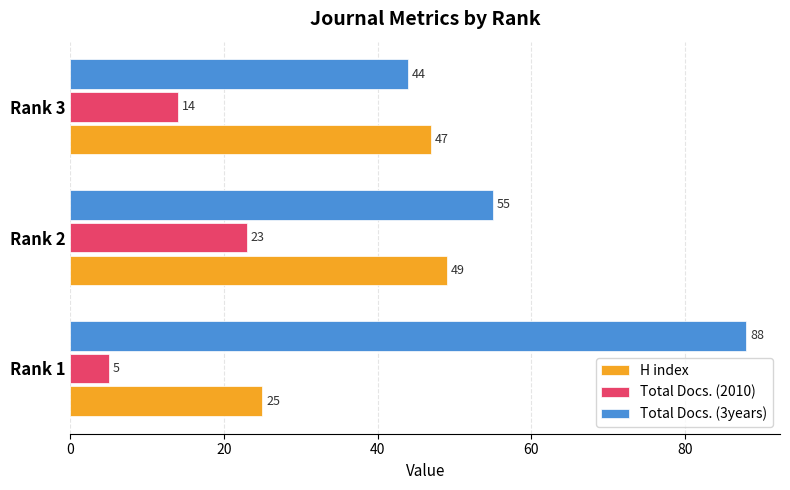

What is the spread (max minus min) of values at Rank 3?

33